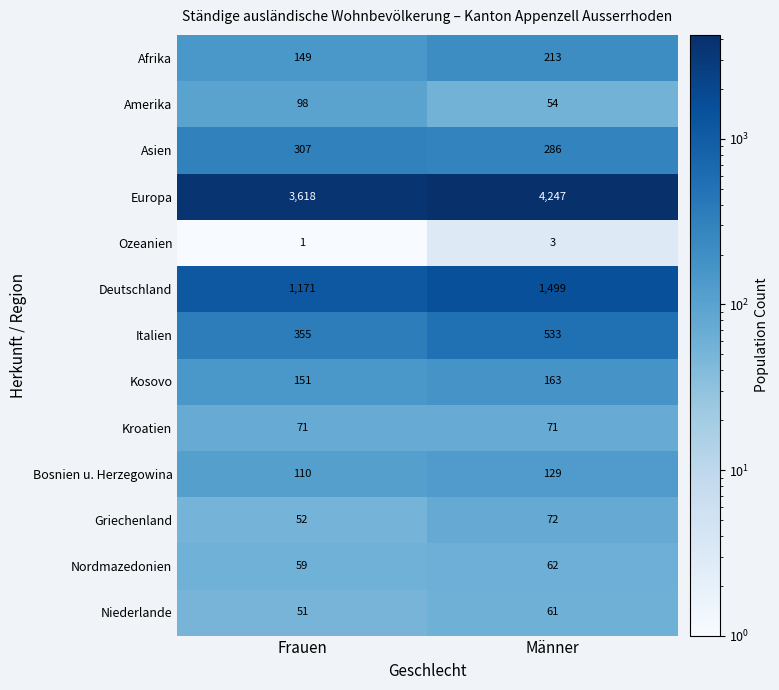

At which category does the chart reach its minimum across all series?

Frauen